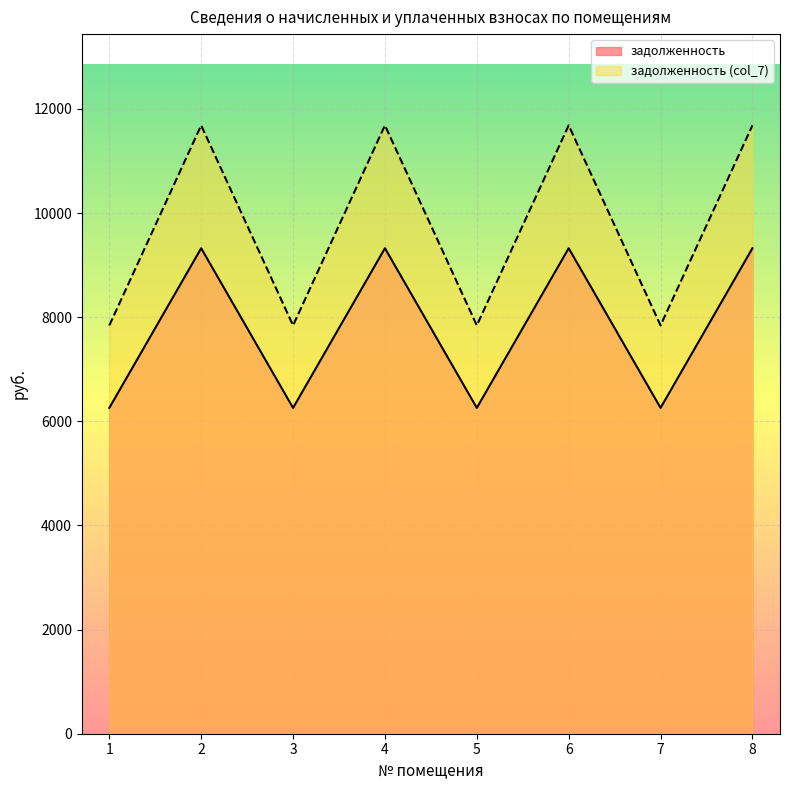

True or false: задолженность has a value of 11917.3 at 3.

False